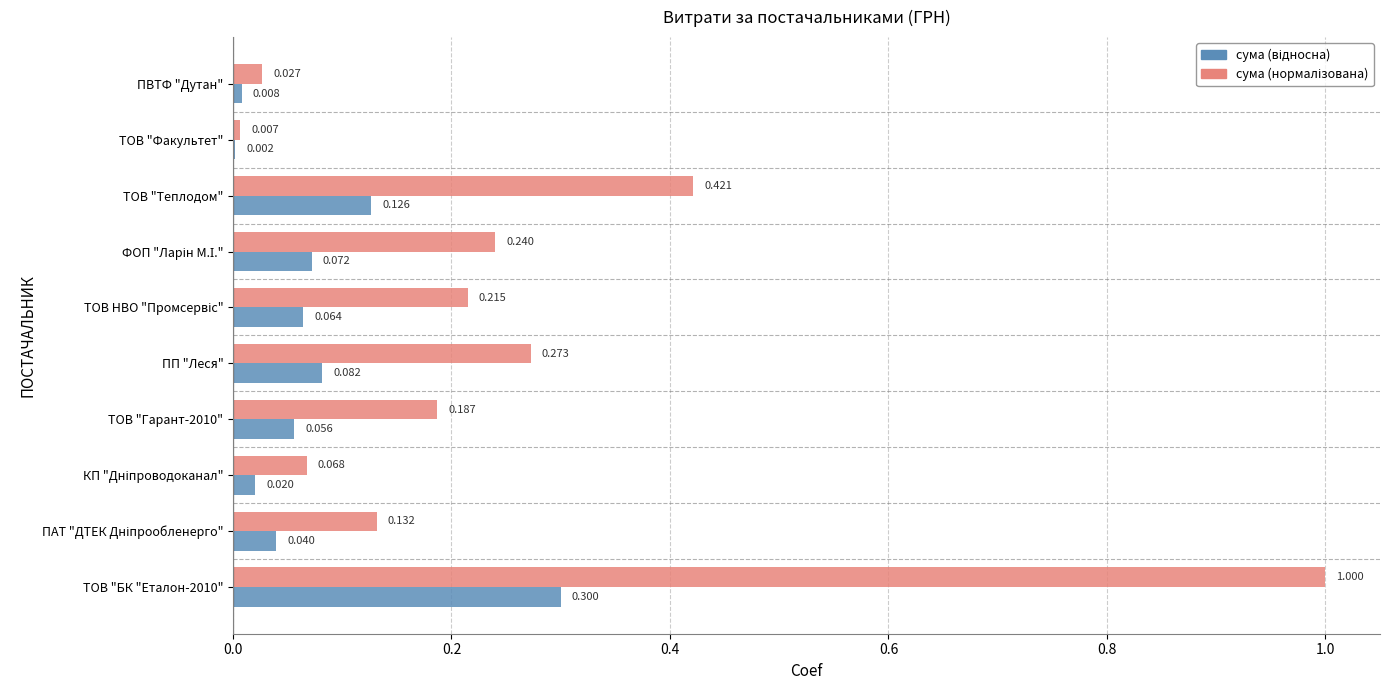

Count the number of categories in the chart.

10